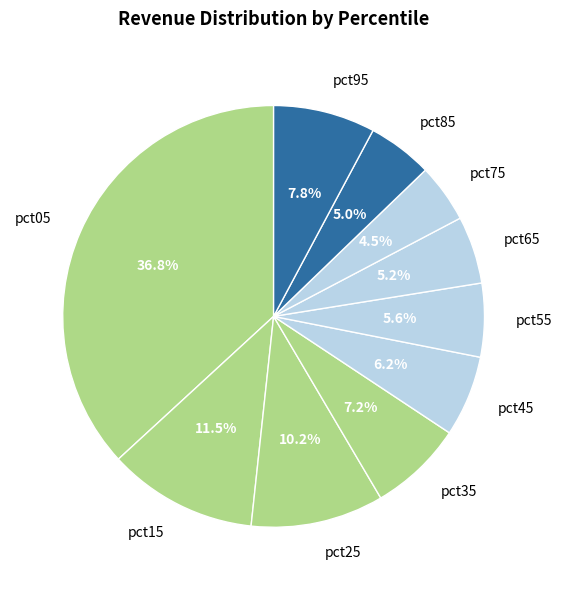

The pct55 slice represents 1% of the pie. True or false?

False